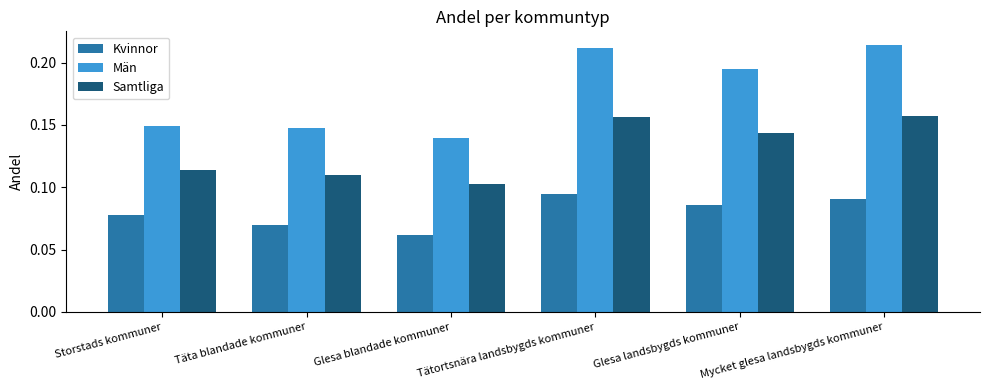

List the series in order of their peak value, highest first.

Män, Samtliga, Kvinnor